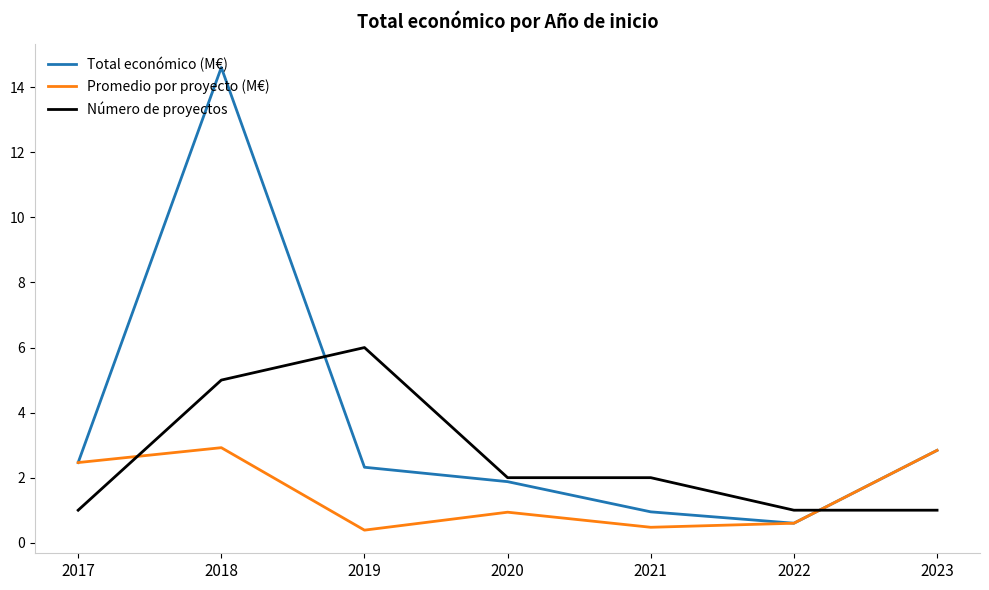

Where is the first local maximum for Número de proyectos?

2019